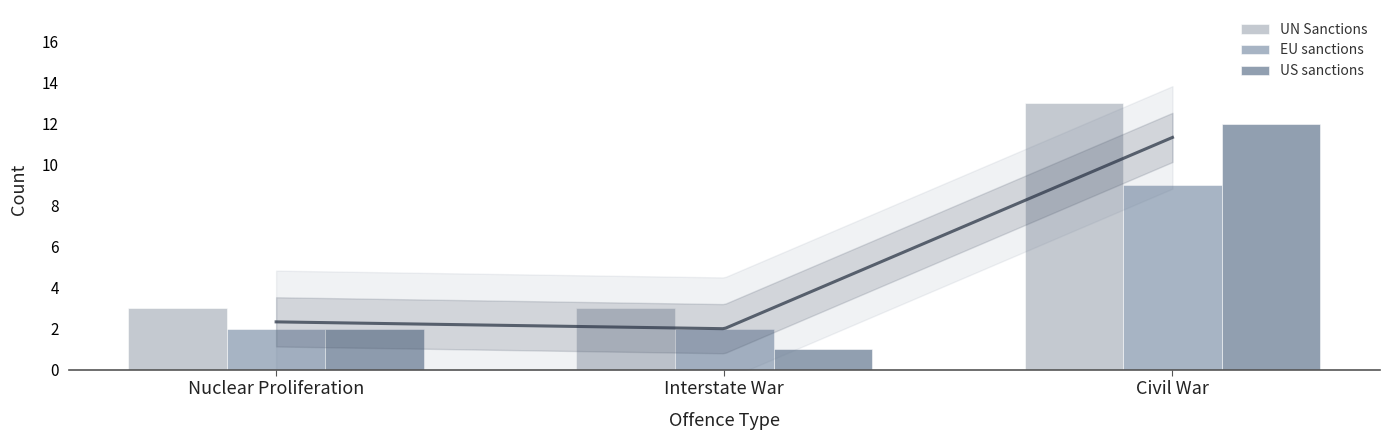

Rank the series by their maximum value, from lowest to highest.

EU sanctions, US sanctions, UN Sanctions